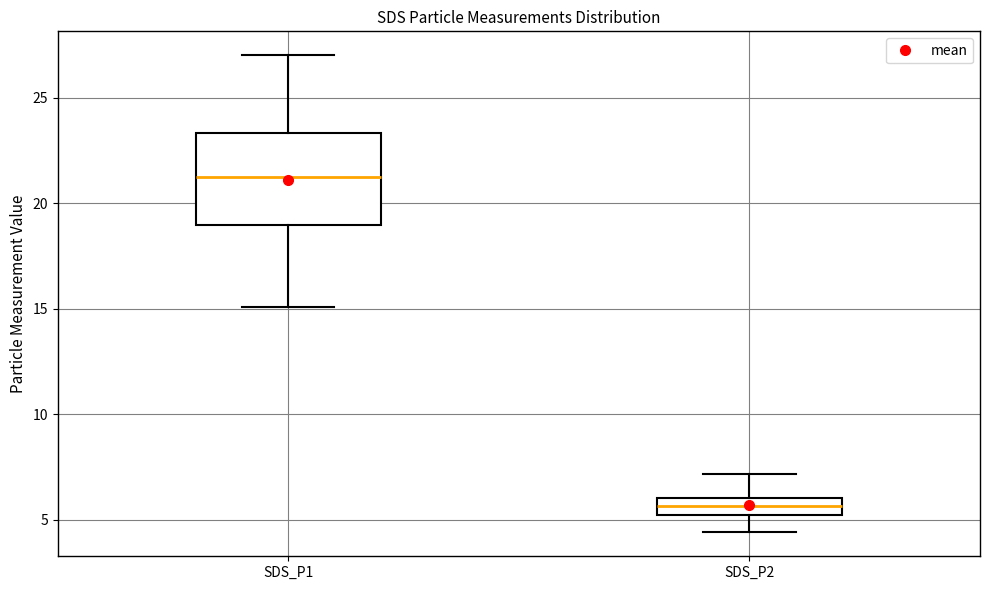

Reading left to right, transcribe this box plot: for each box, give where its median line is, the range the box spans, and where its two whiskers end, as read against the y-axis. The values are not printed on the chart, so give them approximately, as read against the axis.

SDS_P1: median 21.0, box 19.0 to 23.5, whiskers 15.0 to 27.0
SDS_P2: median 5.5, box 5.0 to 6.0, whiskers 4.5 to 7.0